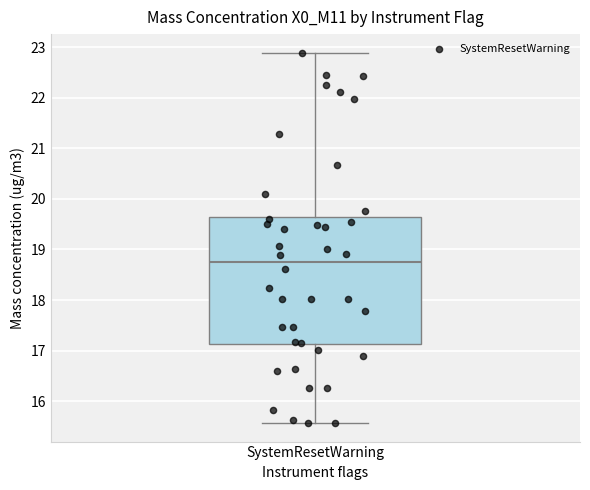

Read this box plot against the y-axis: the position of the median line, the range covered by the box, and the ends of both whiskers. The values are not printed on the chart, so give them approximately, as read against the axis.

median 18.8, box 17.1 to 19.7, whiskers 15.6 to 22.9